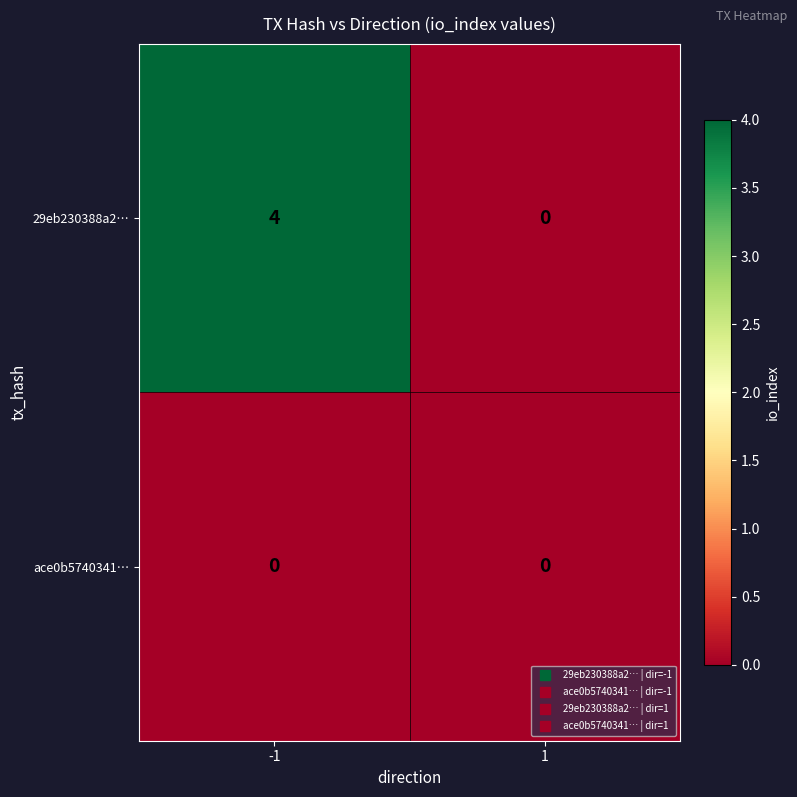

Which series has the widest spread of values?

29eb230388a2…